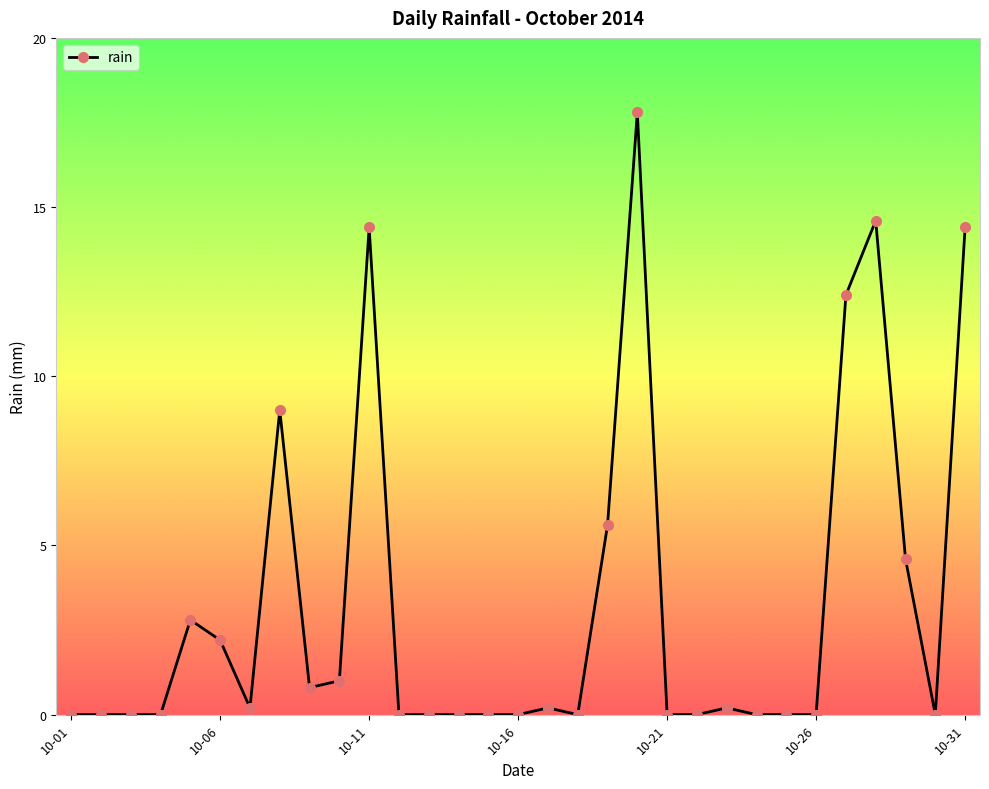

How many lines are shown in the chart?

1